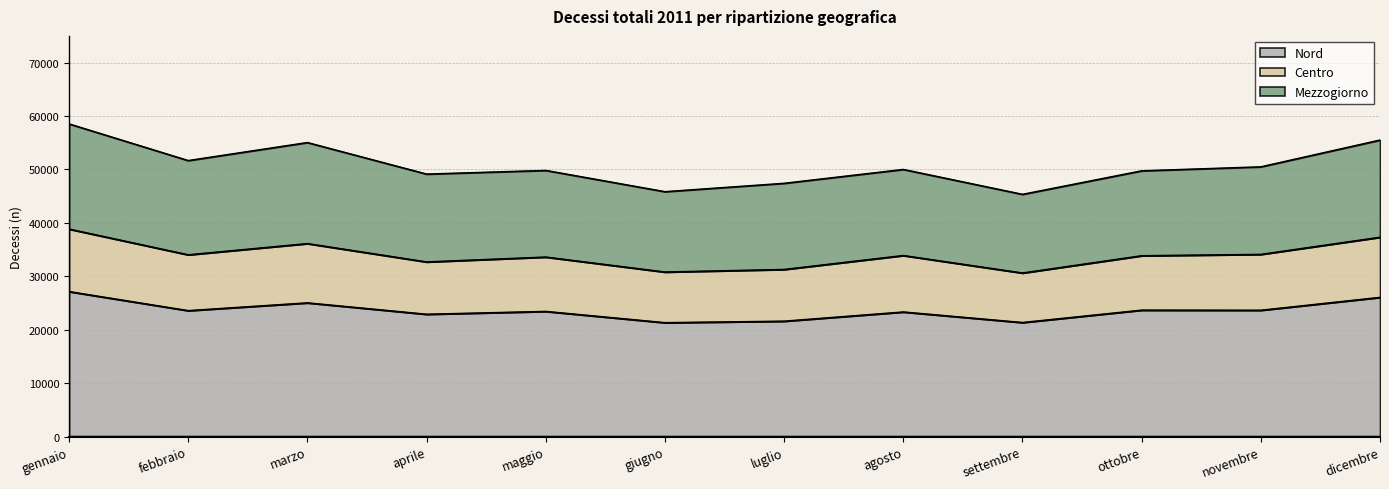

Which has a higher value, ottobre or agosto?

ottobre